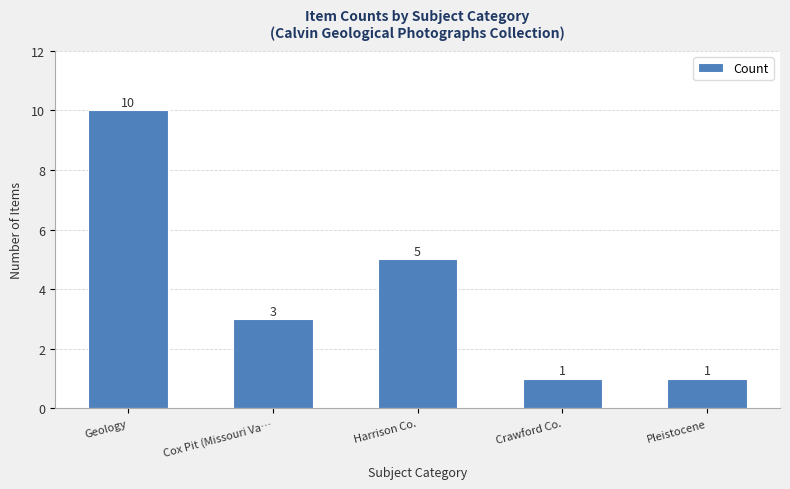

The chart shows a value of 1 at Crawford Co.. True or false?

True